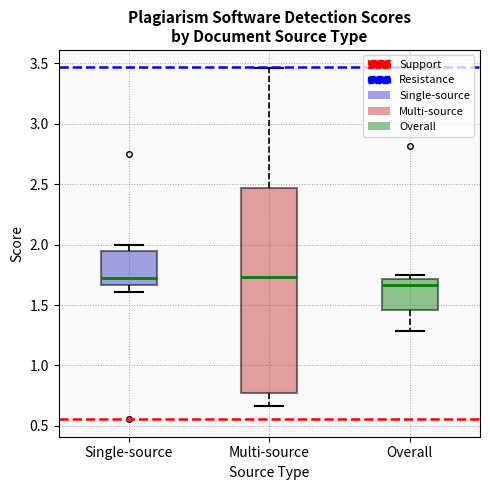

Comparing the boxes themselves (not the whiskers), which one is the tallest?

Multi-source